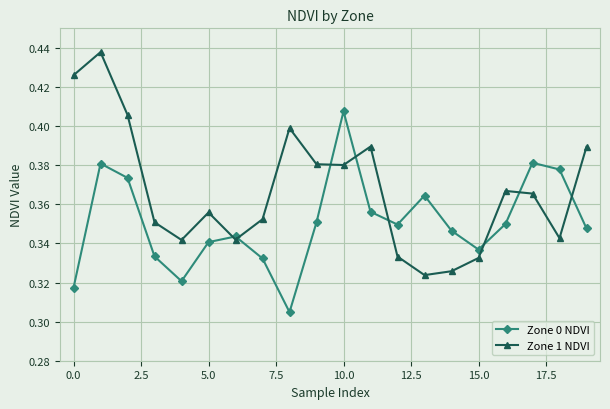

True or false: Zone 0 NDVI has more than 2 points higher than both neighbors.

True